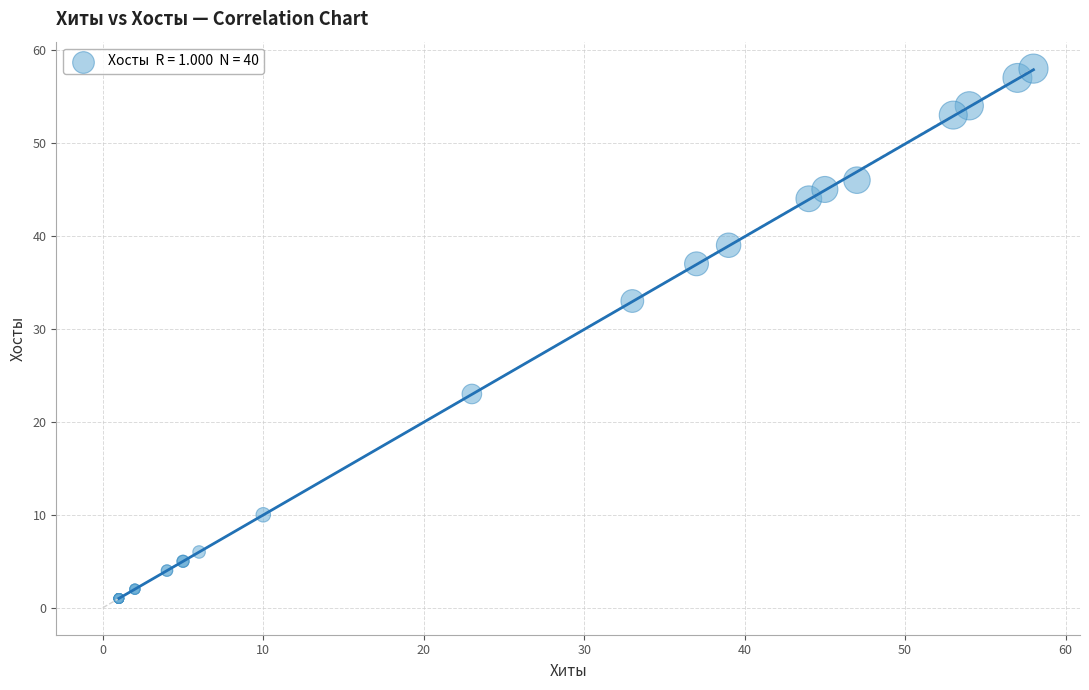

What Y value in the scatter plot is closest to 29?

33